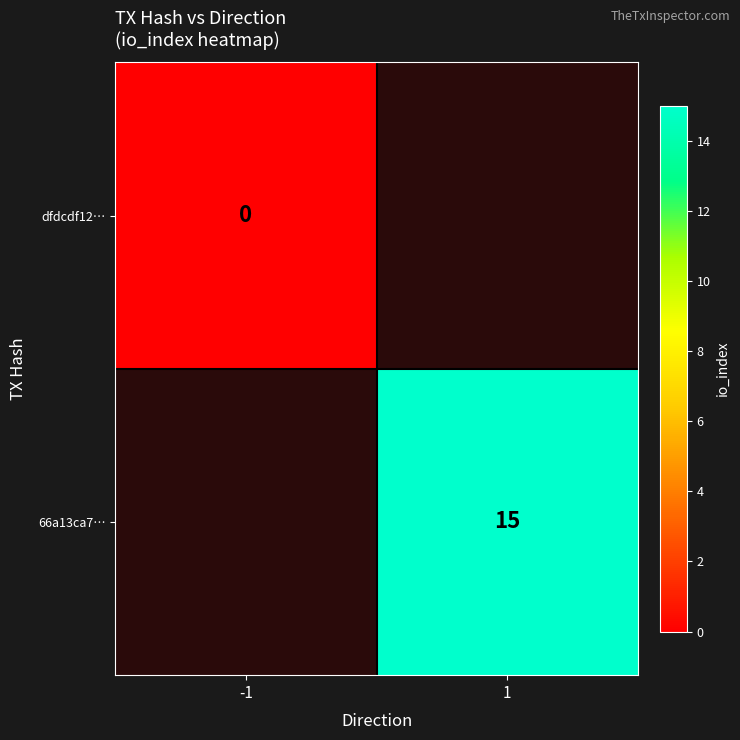

The value of 66a13ca7… at 1 is 3. True or false?

False